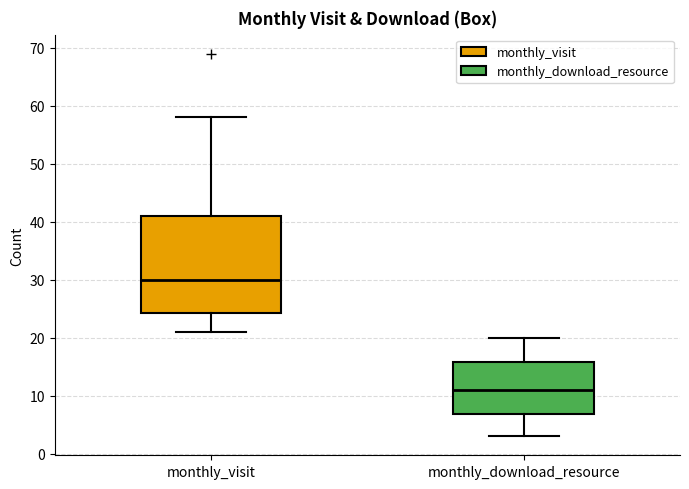

Where is the upper edge of the box for monthly_visit on the y-axis? The values are not printed on the chart, so give them approximately, as read against the axis.

41